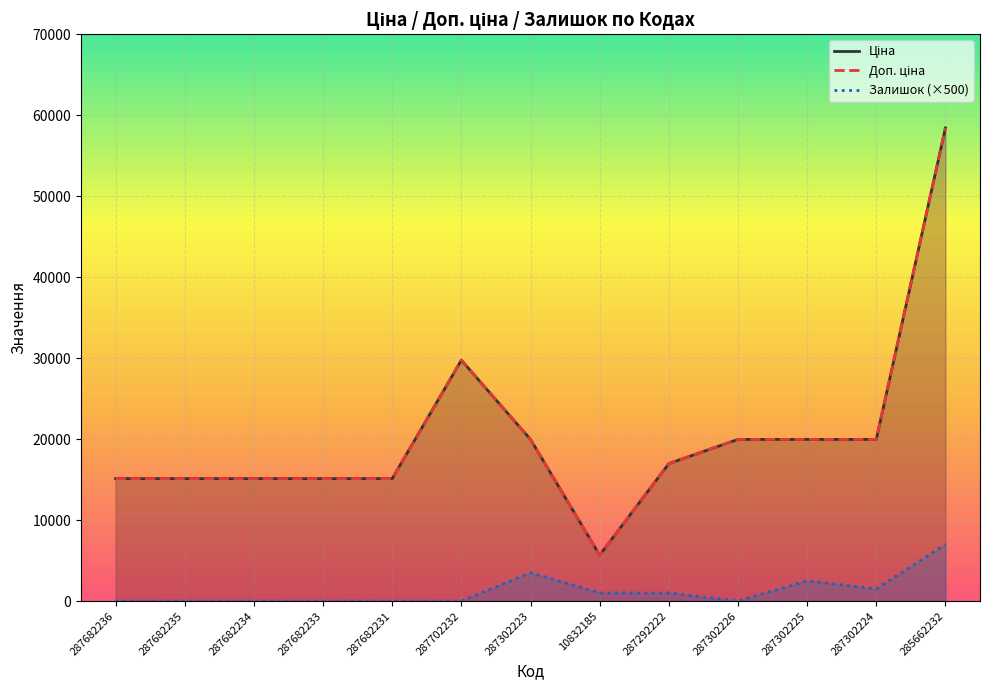

True or false: Доп. ціна has more than 2 points higher than both neighbors.

False